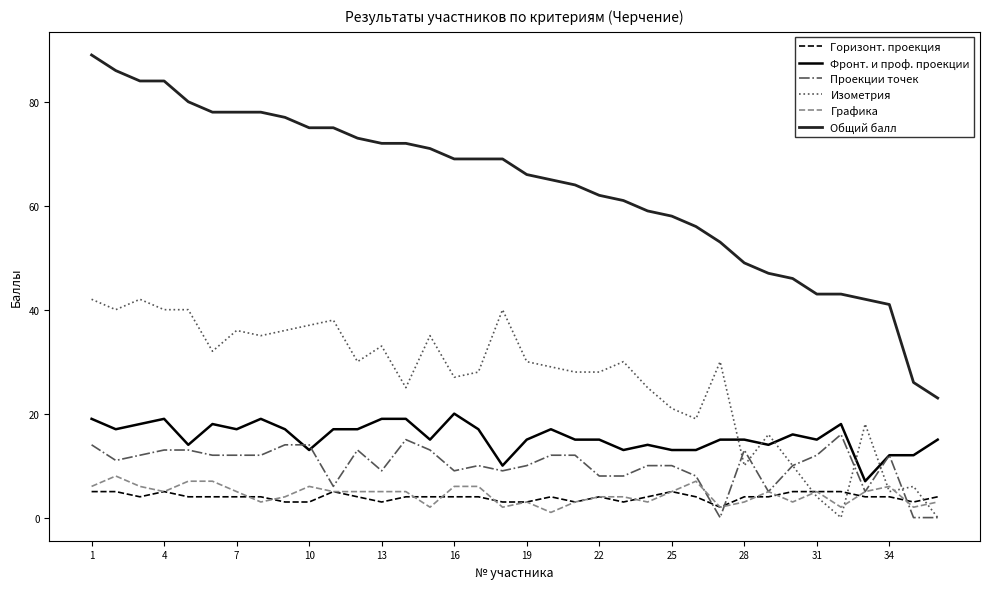

Is this an area chart (filled region under the line)?

No